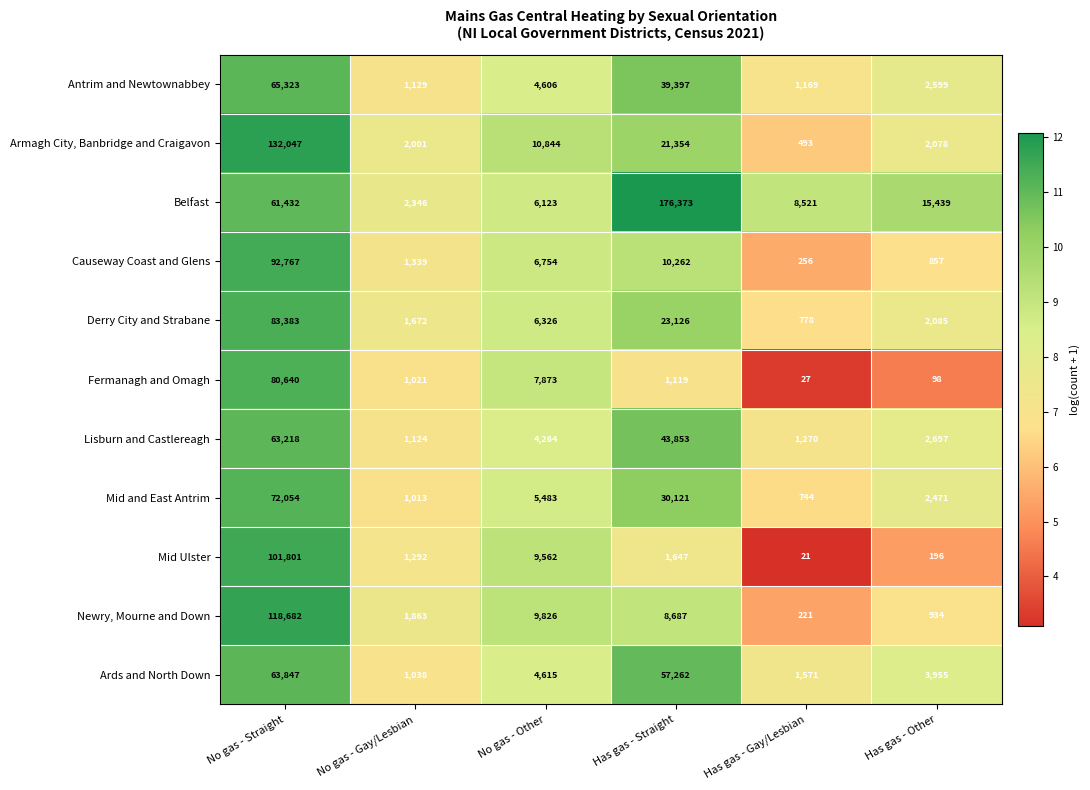

What is the difference between the maximum and minimum values in the Armagh City, Banbridge and Craigavon series?

131554